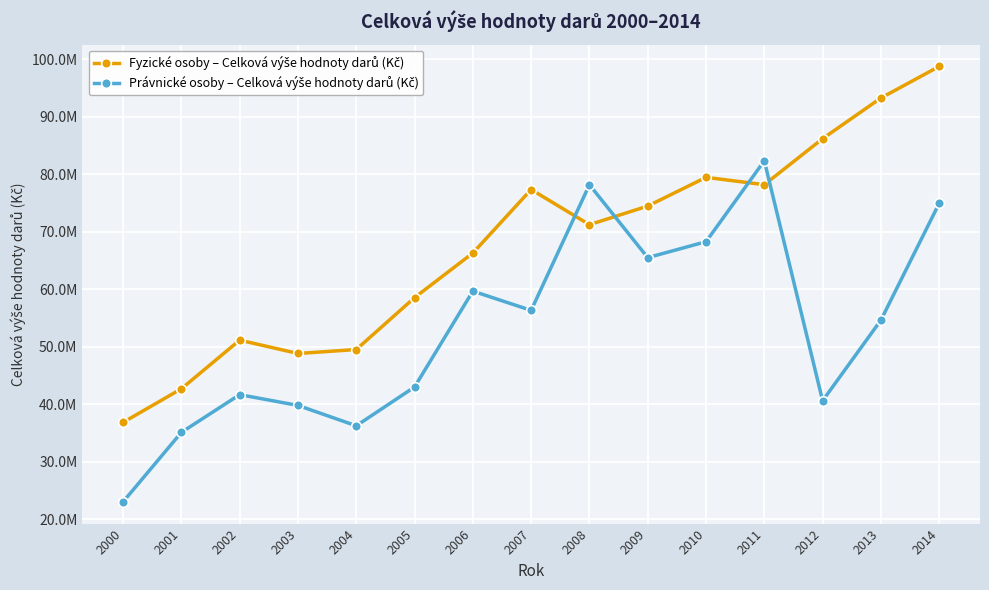

What is the difference between the Právnické osoby – Celková výše hodnoty darů (Kč) values at 2004 and 2014?

38670937.0